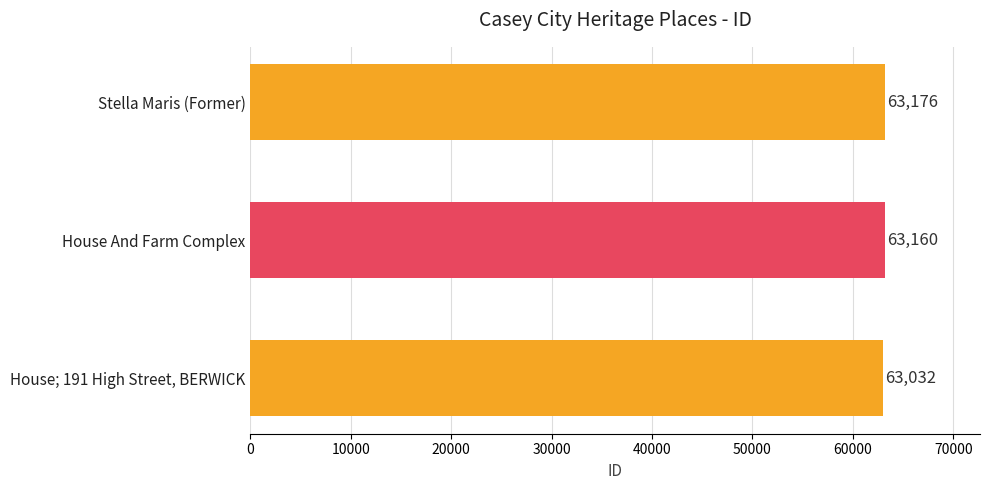

Reading top to bottom, transcribe all the data shown in this chart.

63176	63160	63032